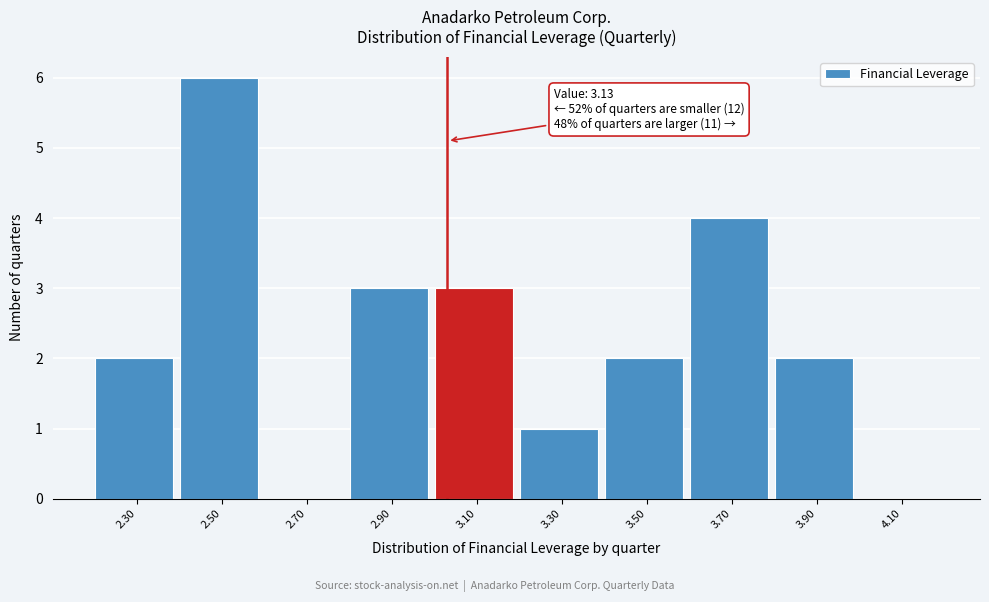

Reading left to right, list all the values displayed in this chart.

2.30=2	2.50=6	2.70=0	2.90=3	3.10=3	3.30=1	3.50=2	3.70=4	3.90=2	4.10=0